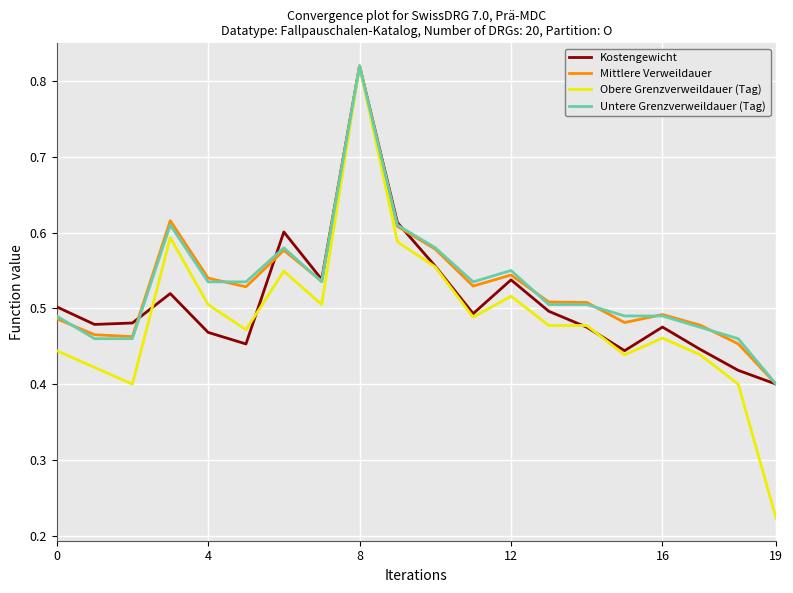

True or false: Kostengewicht has more than 1 points higher than both neighbors.

True